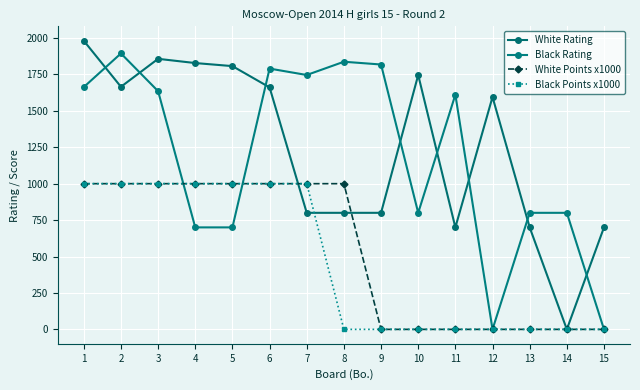

What is the total value across all series at 6?

5451